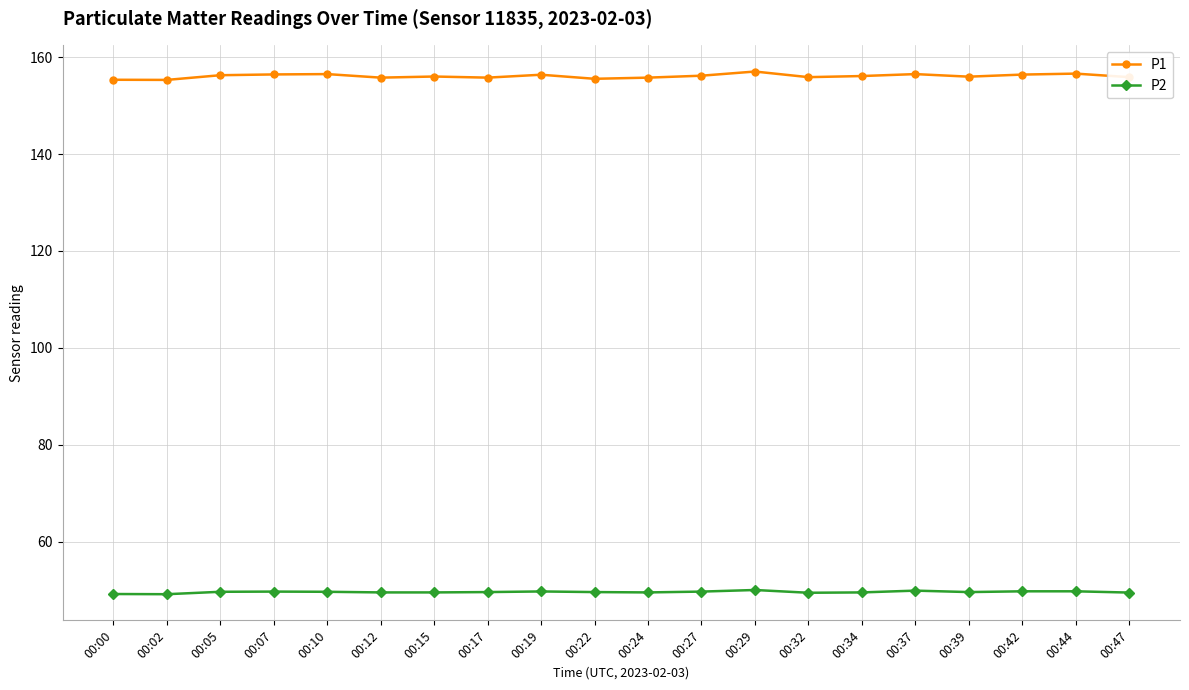

True or false: P1 and P2 intersect in this chart.

False